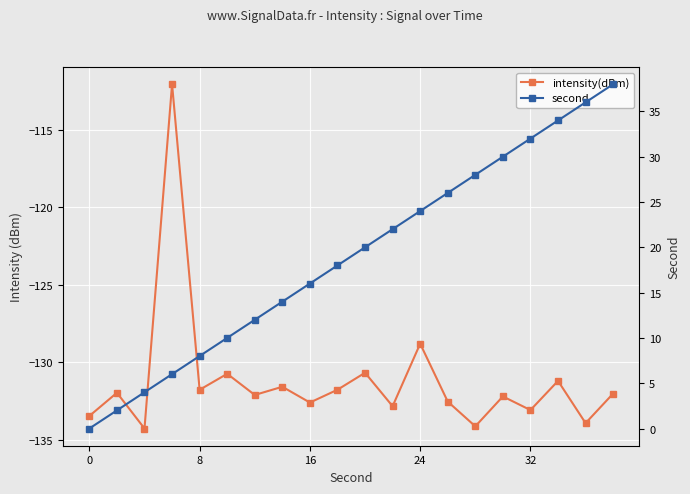

Where is second nearest to the value 19?

9